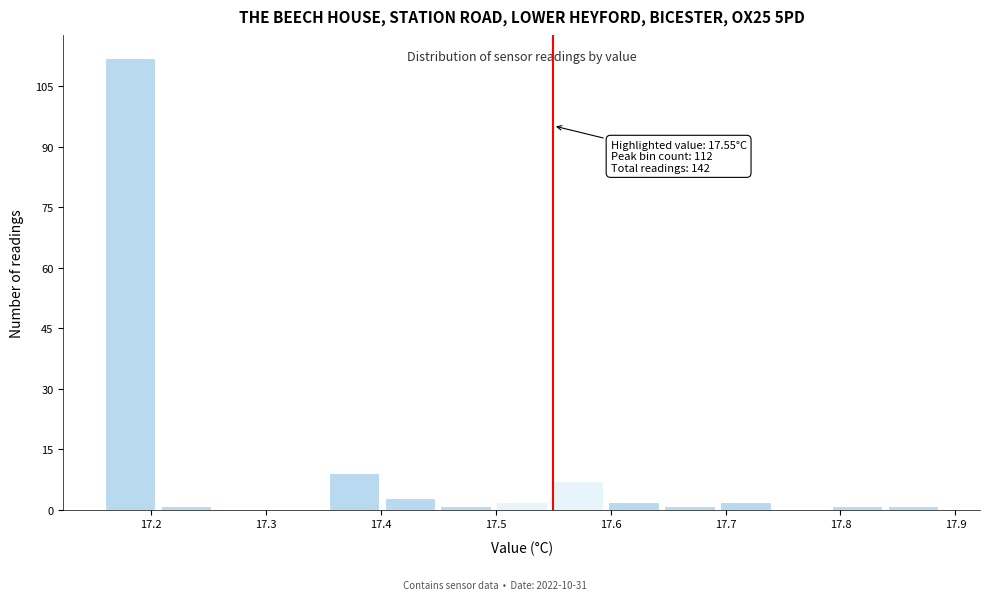

Which range on the x-axis has the tallest bar?

17.16 to 17.21